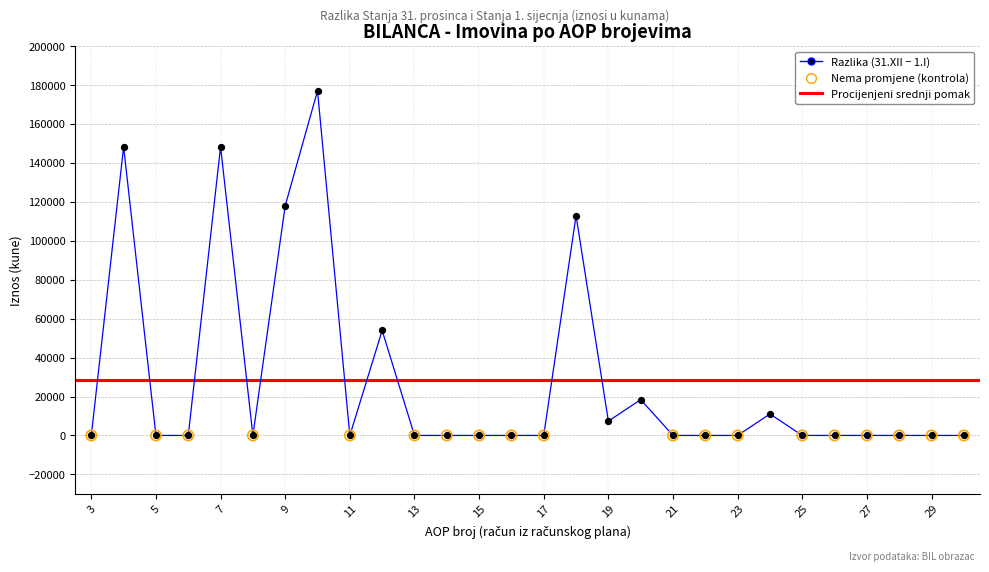

Which has a higher value, 11 or 23?

11